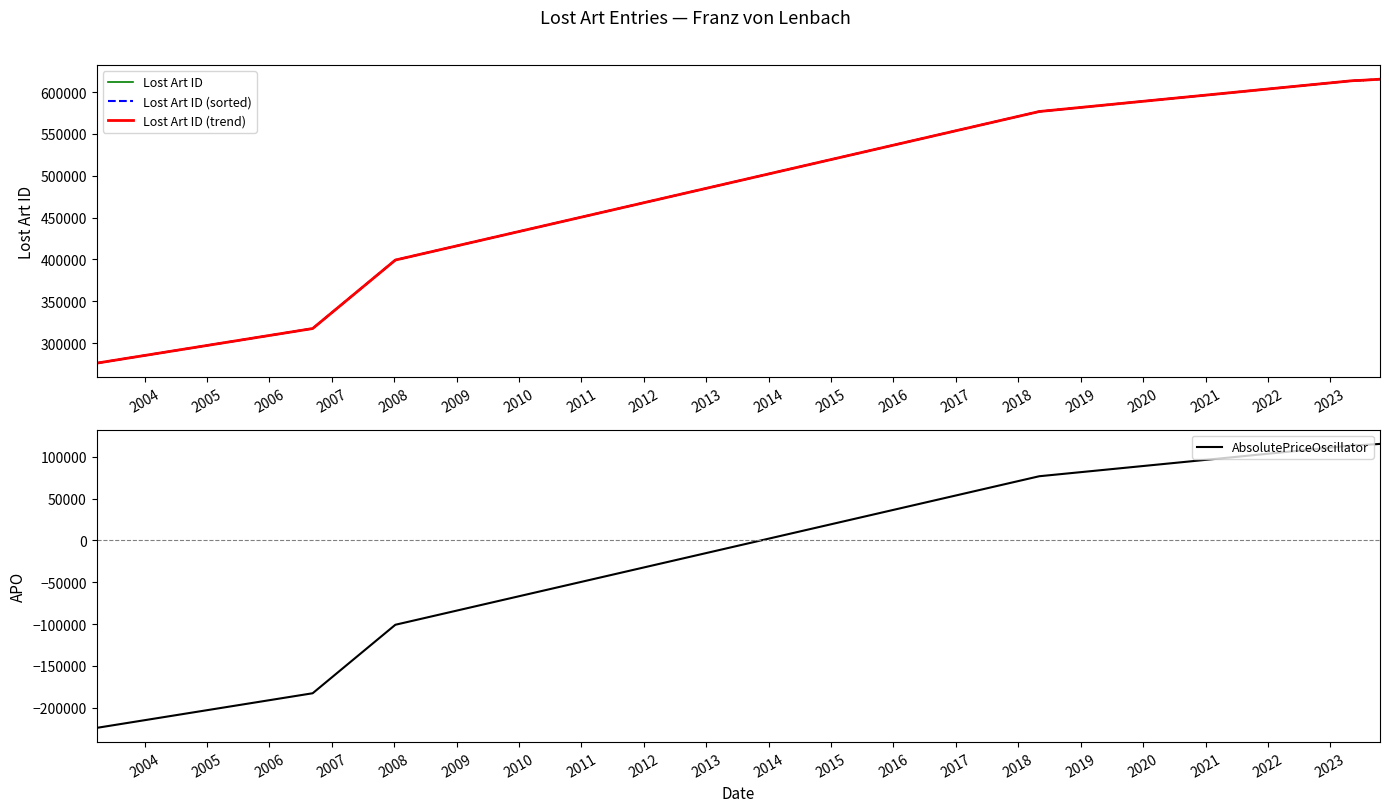

What is the value of the Lost Art ID (sorted) point at the 2nd from the left?

317393